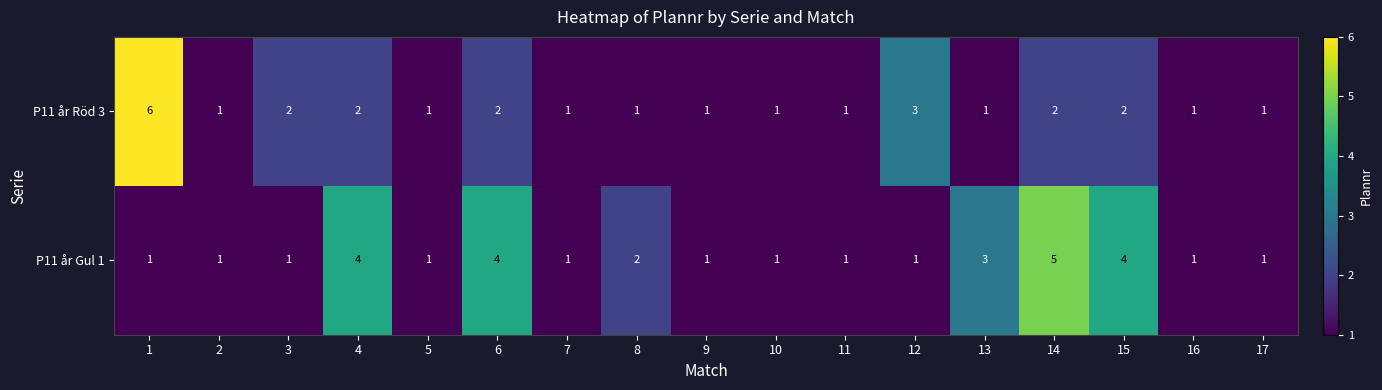

True or false: P11 år Röd 3 has a value of 6 at 1.

True